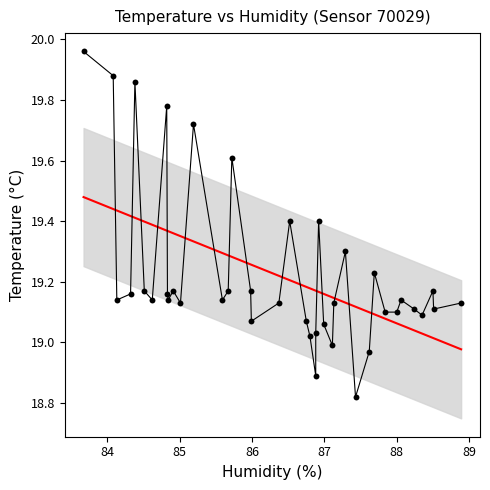

What is the range of Y values (max minus min)?

1.1